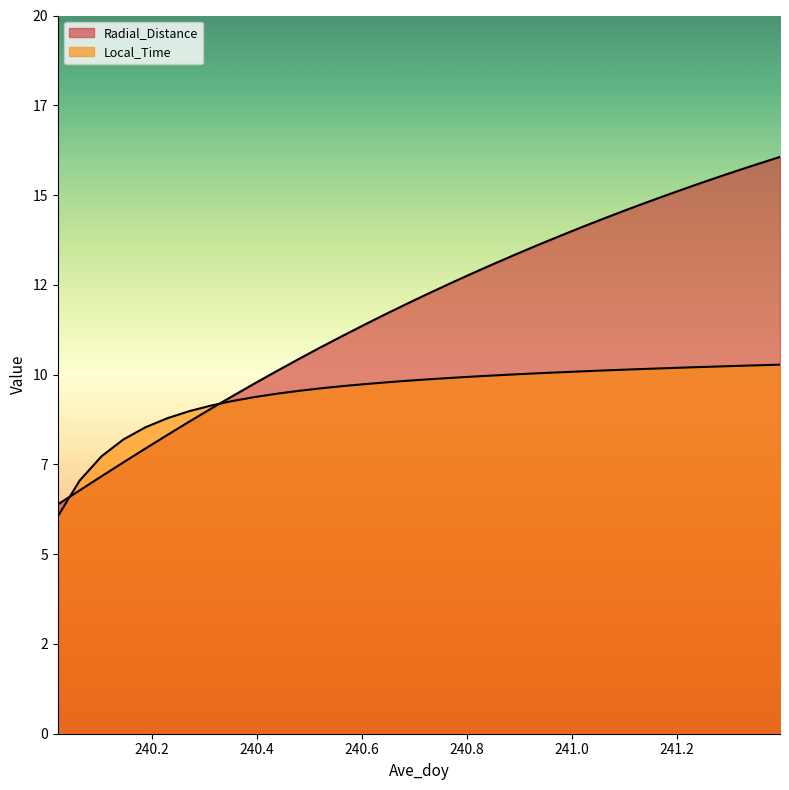

How many times do Local_Time and Radial_Distance cross each other?

2